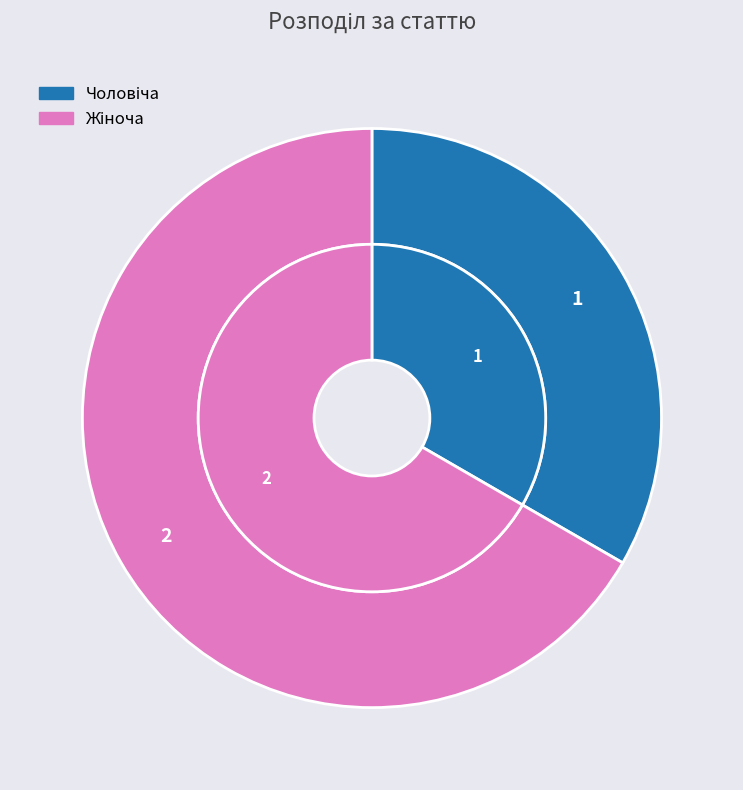

Does Чоловіча account for over 50% of the chart?

No